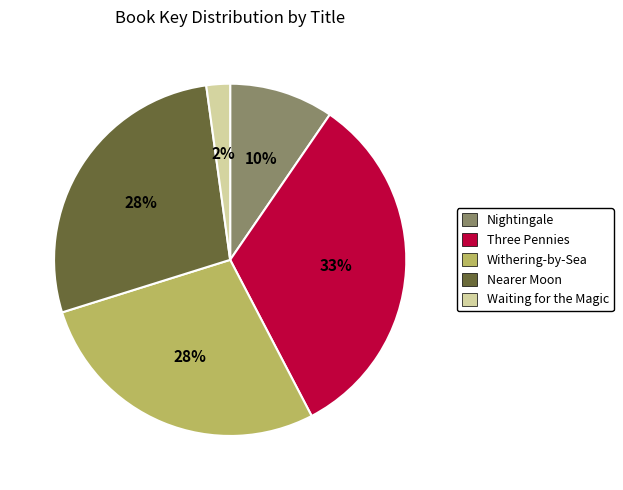

Is there a majority slice in this chart?

No